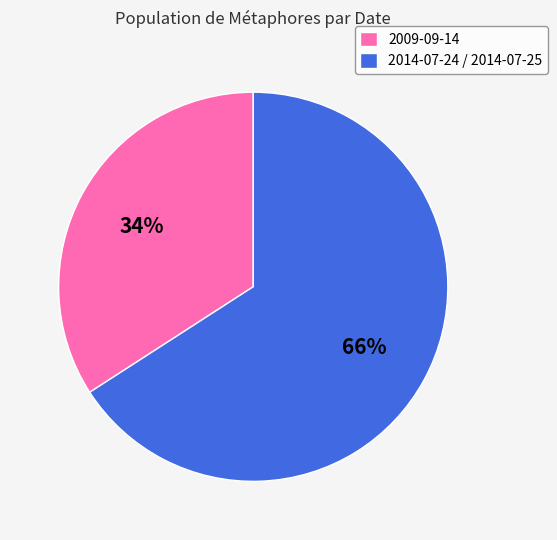

Count the number of slices in the pie.

2